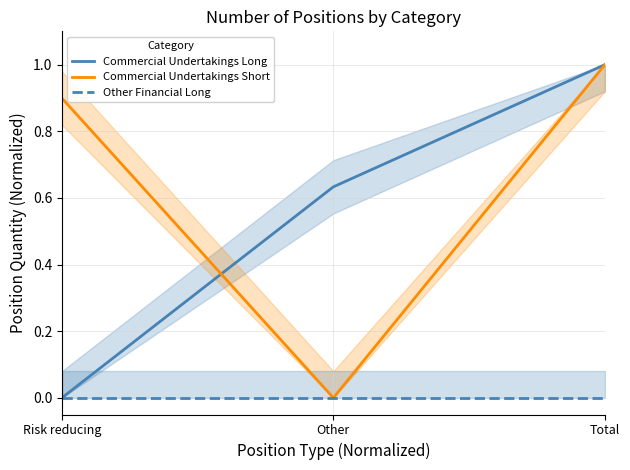

What are all the series names shown in the legend?

Commercial Undertakings Long, Commercial Undertakings Short, Other Financial Long